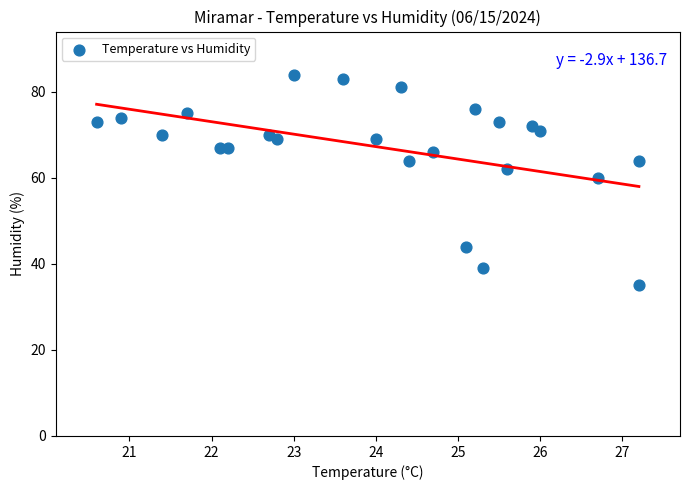

What Y value in the scatter plot is closest to 59?

60